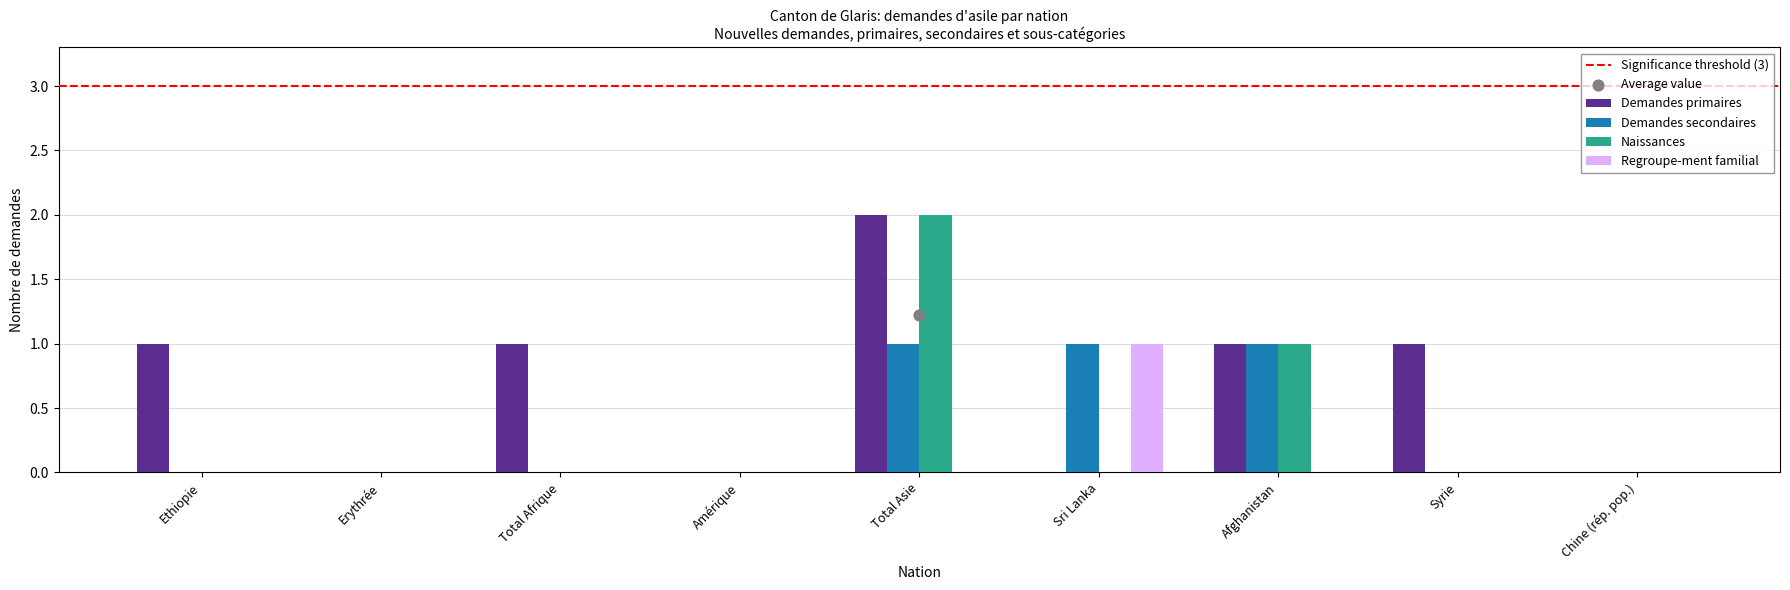

What is the total value across all series at Sri Lanka?

2